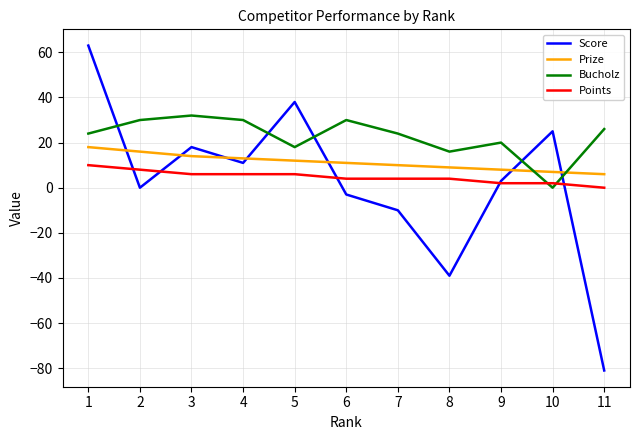

Rank the series by their maximum value, from highest to lowest.

Score, Bucholz, Prize, Points